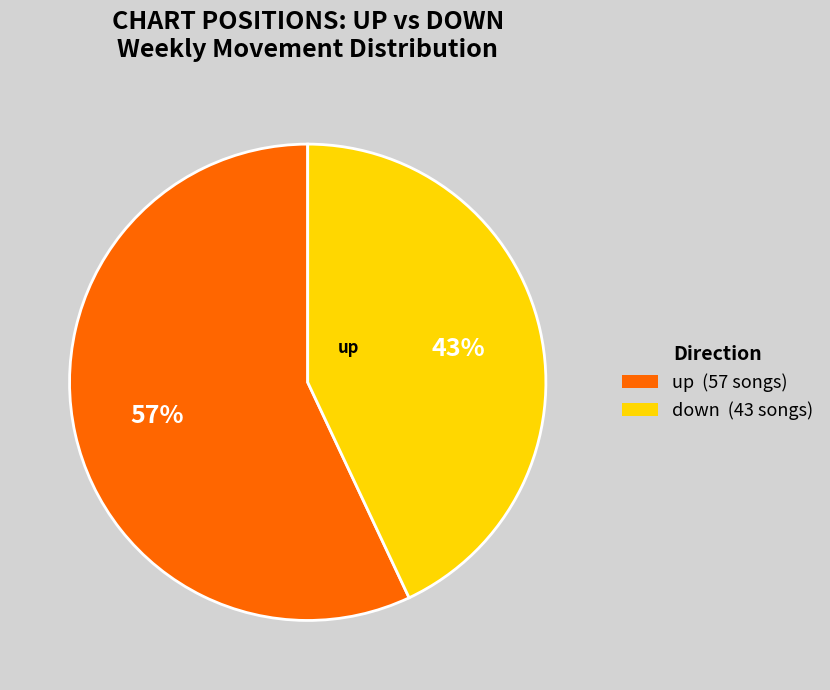

To the nearest percent, what is the difference between the down and up slice percentages?

14%